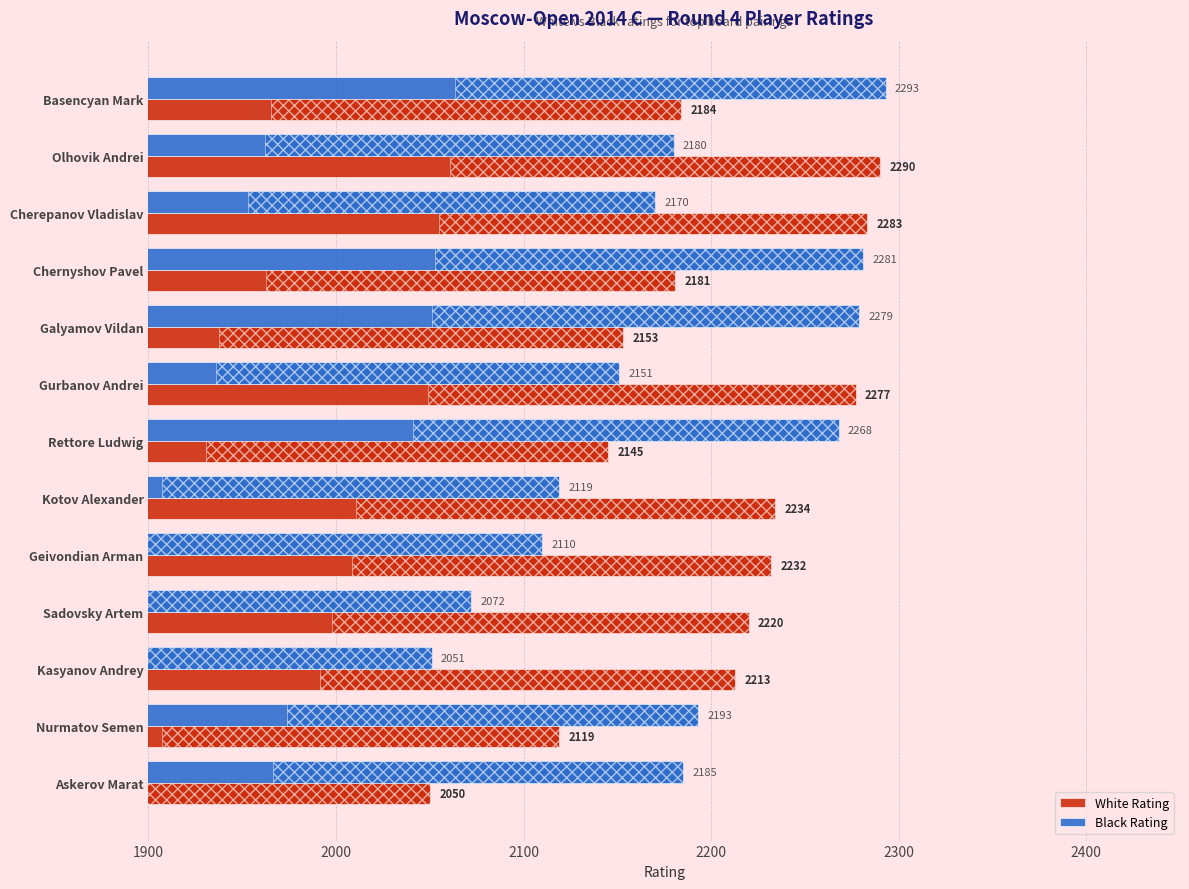

At how many categories does at least one series exceed 2287?

2